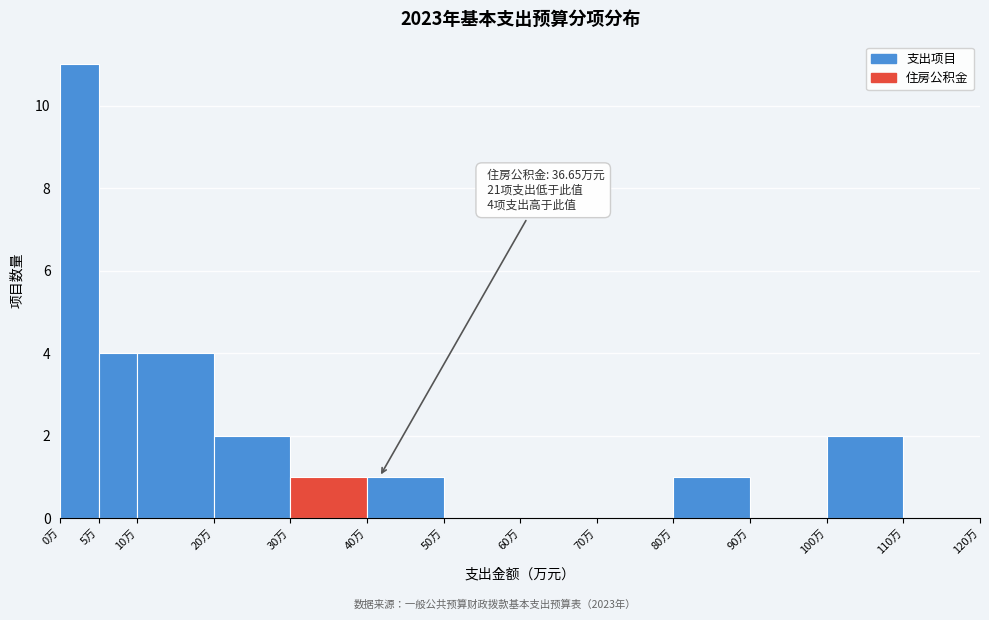

Which range on the x-axis has the tallest bar?

0 to 5